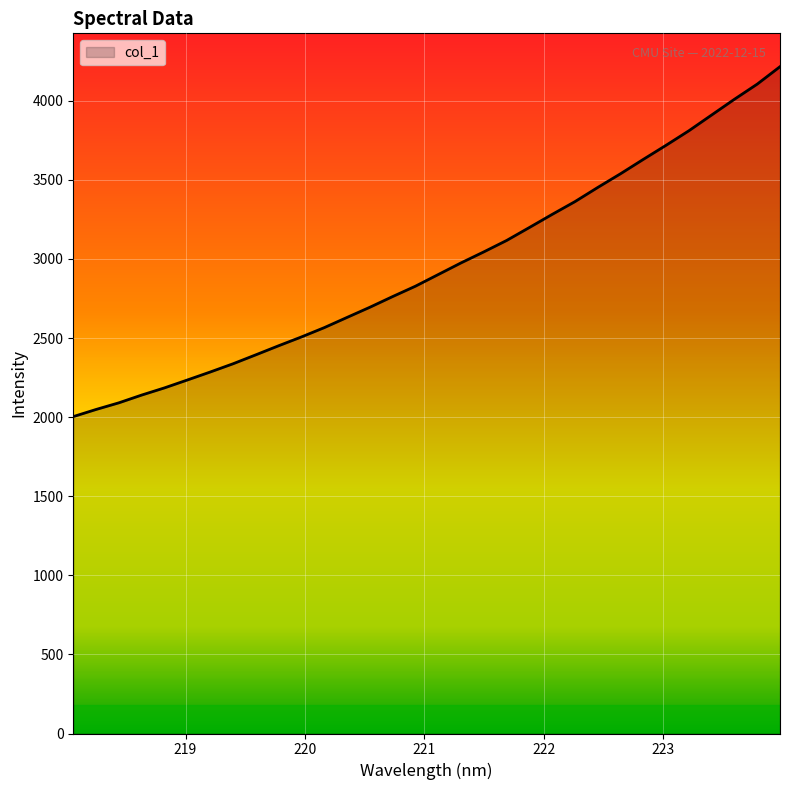

What is the minimum value shown in the chart?

2003.5